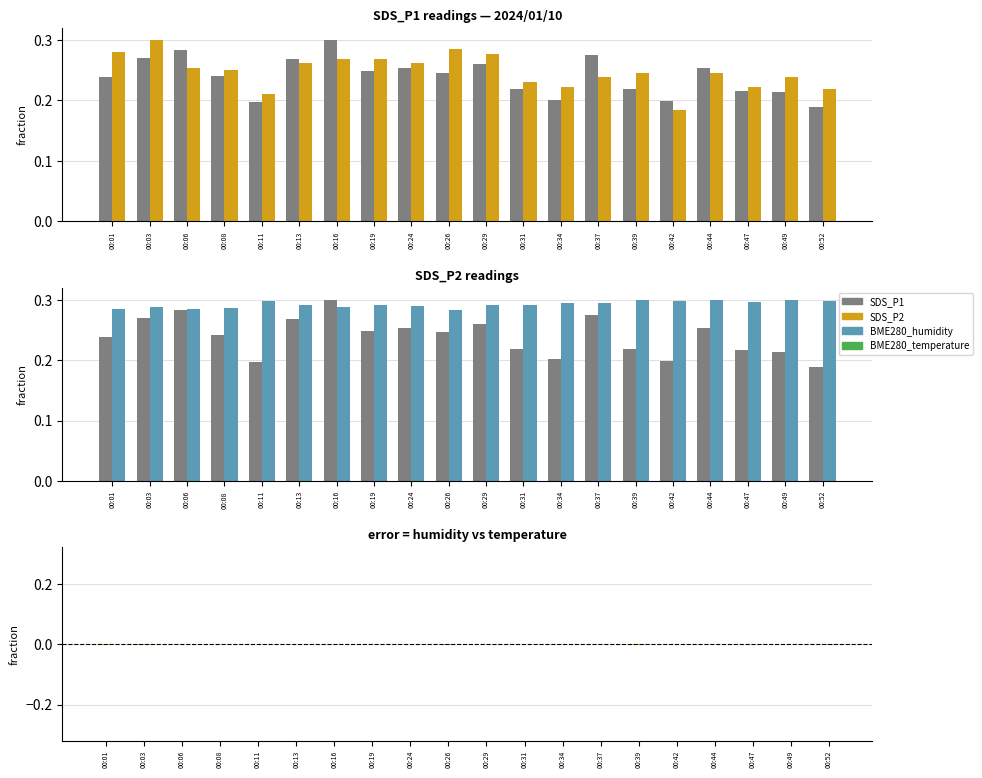

What is the value of the BME280_humidity bar at the 2nd from the left?

0.3